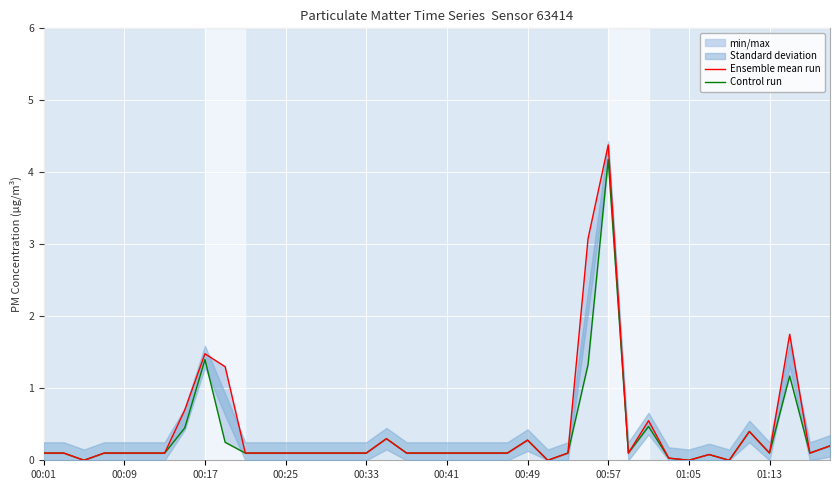

At which category is the sum across all series the highest?

00:57